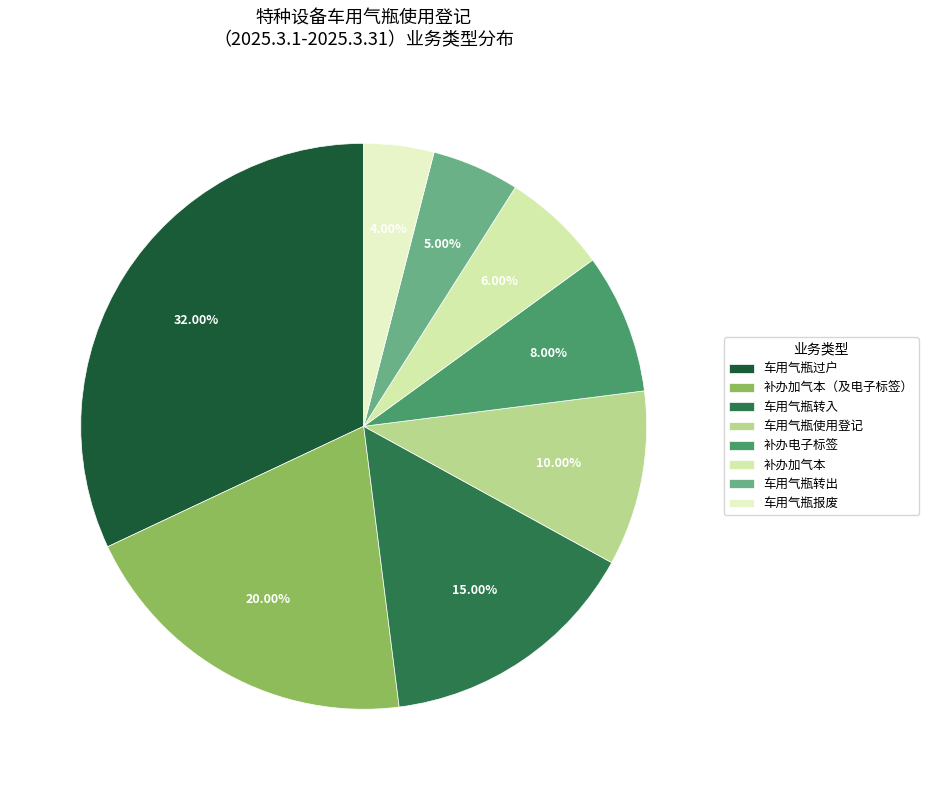

Which category has the biggest portion of the pie?

车用气瓶过户